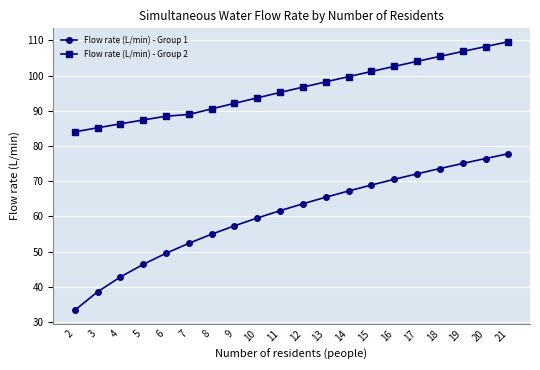

Which category has the lowest value across all series?

2